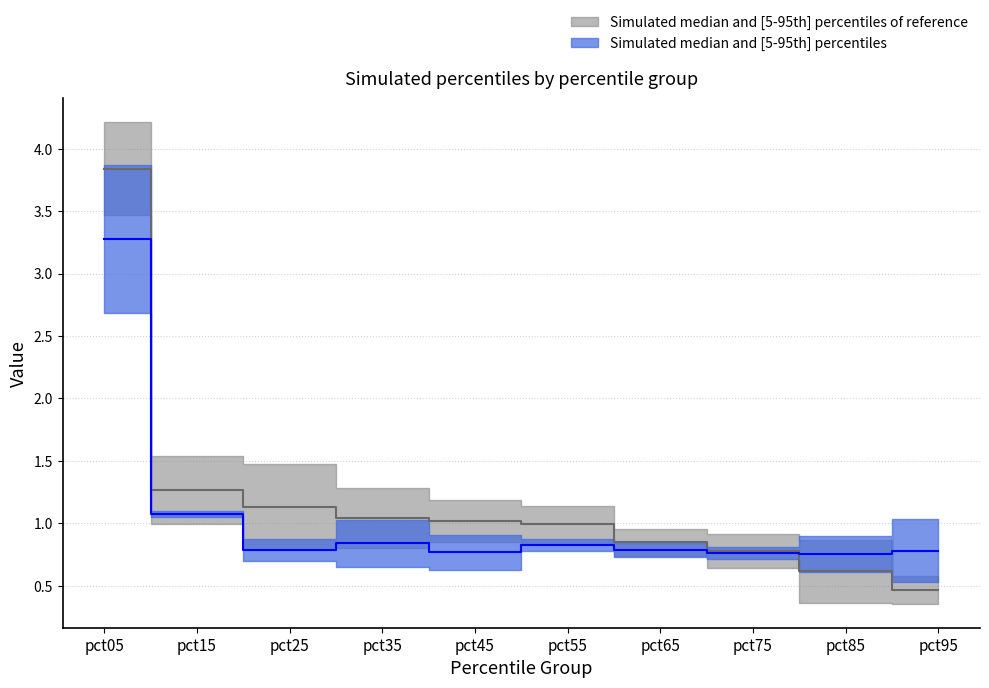

Is this an area chart (filled region under the line)?

No